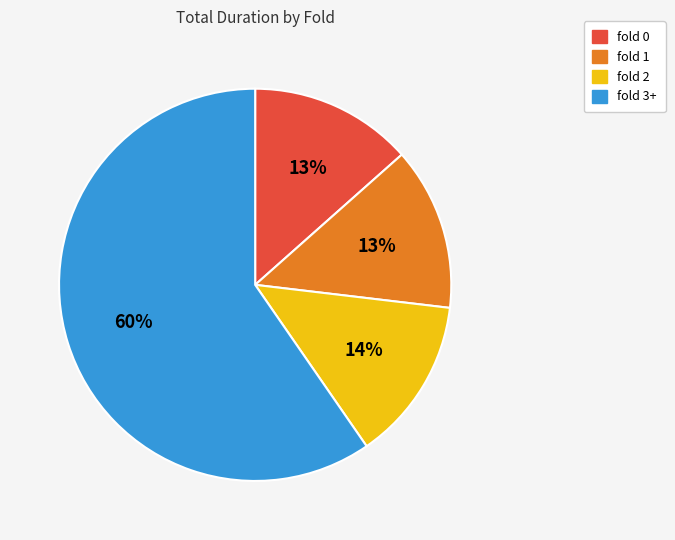

To the nearest percent, what is the average slice percentage?

25%